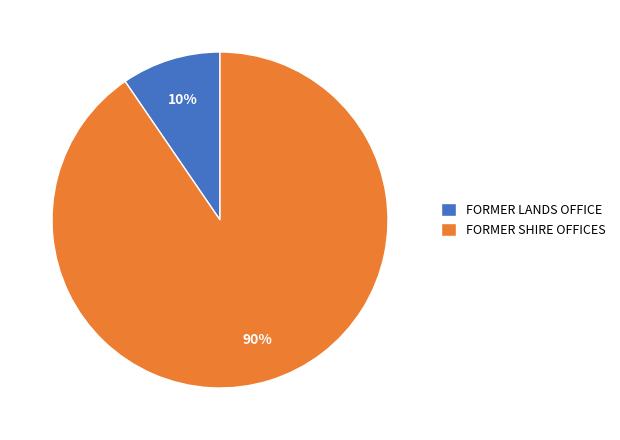

Which slice represents more than half of the pie?

FORMER SHIRE OFFICES